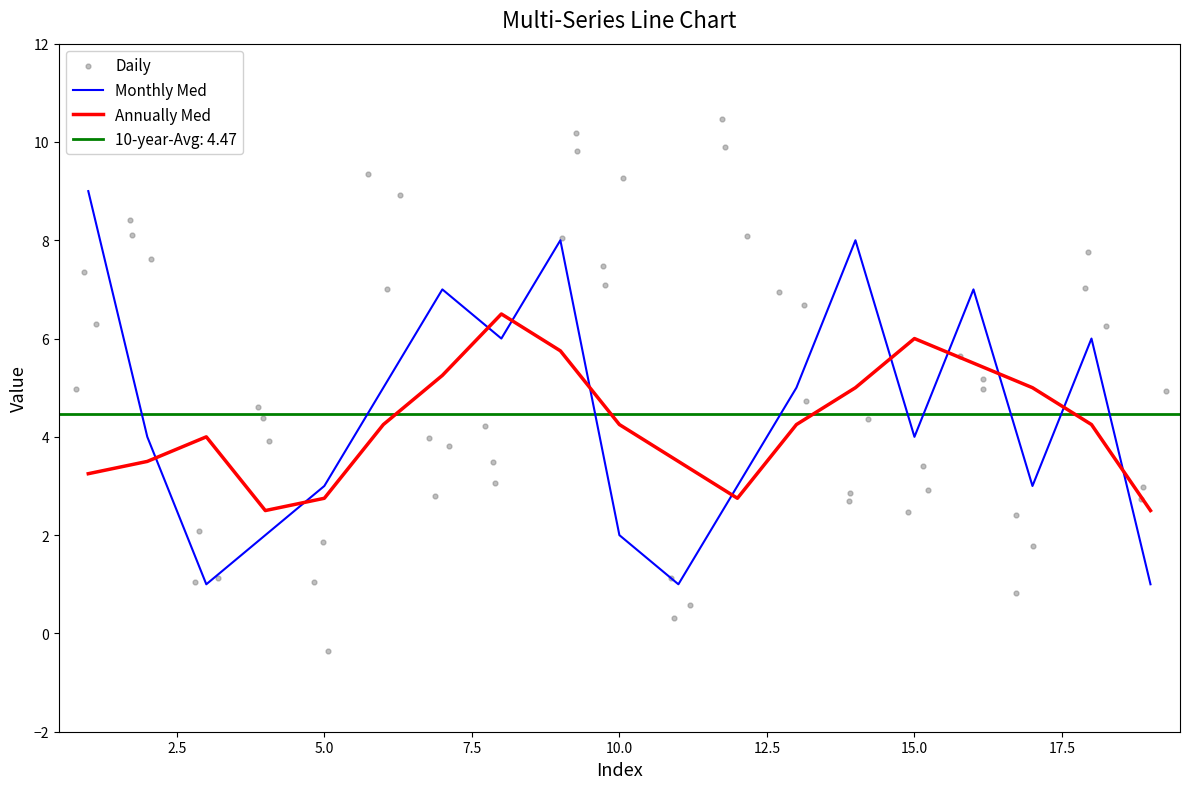

What is the highest value of the Annually Med series?

6.5